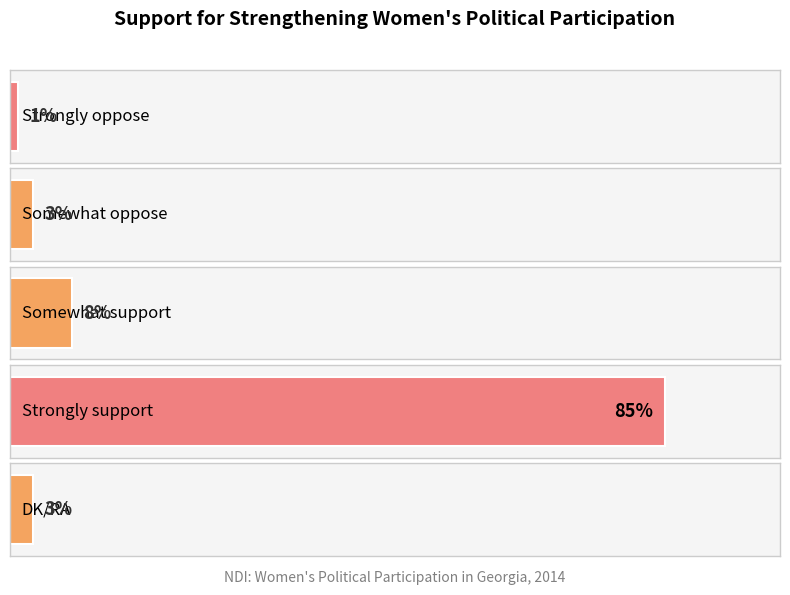

The chart shows a value of 39 at Strongly support. True or false?

False